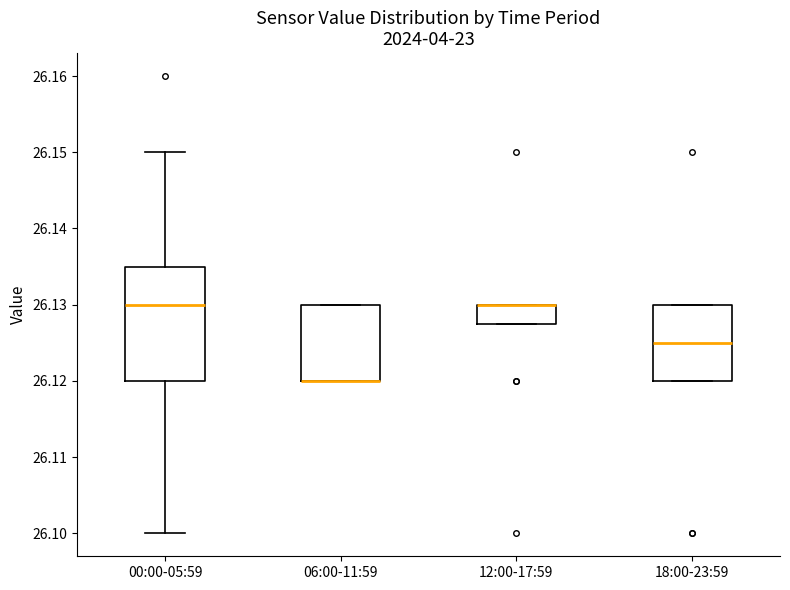

Where does the upper whisker of the box for 00:00-05:59 end on the y-axis? The values are not printed on the chart, so give them approximately, as read against the axis.

26.150